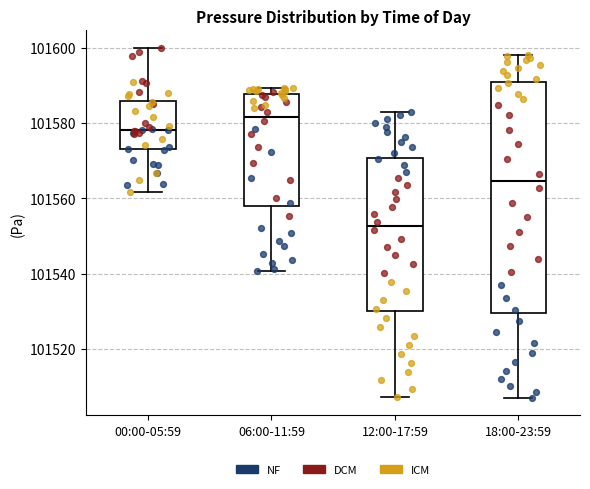

Comparing the boxes themselves (not the whiskers), which one is the tallest?

18:00-23:59